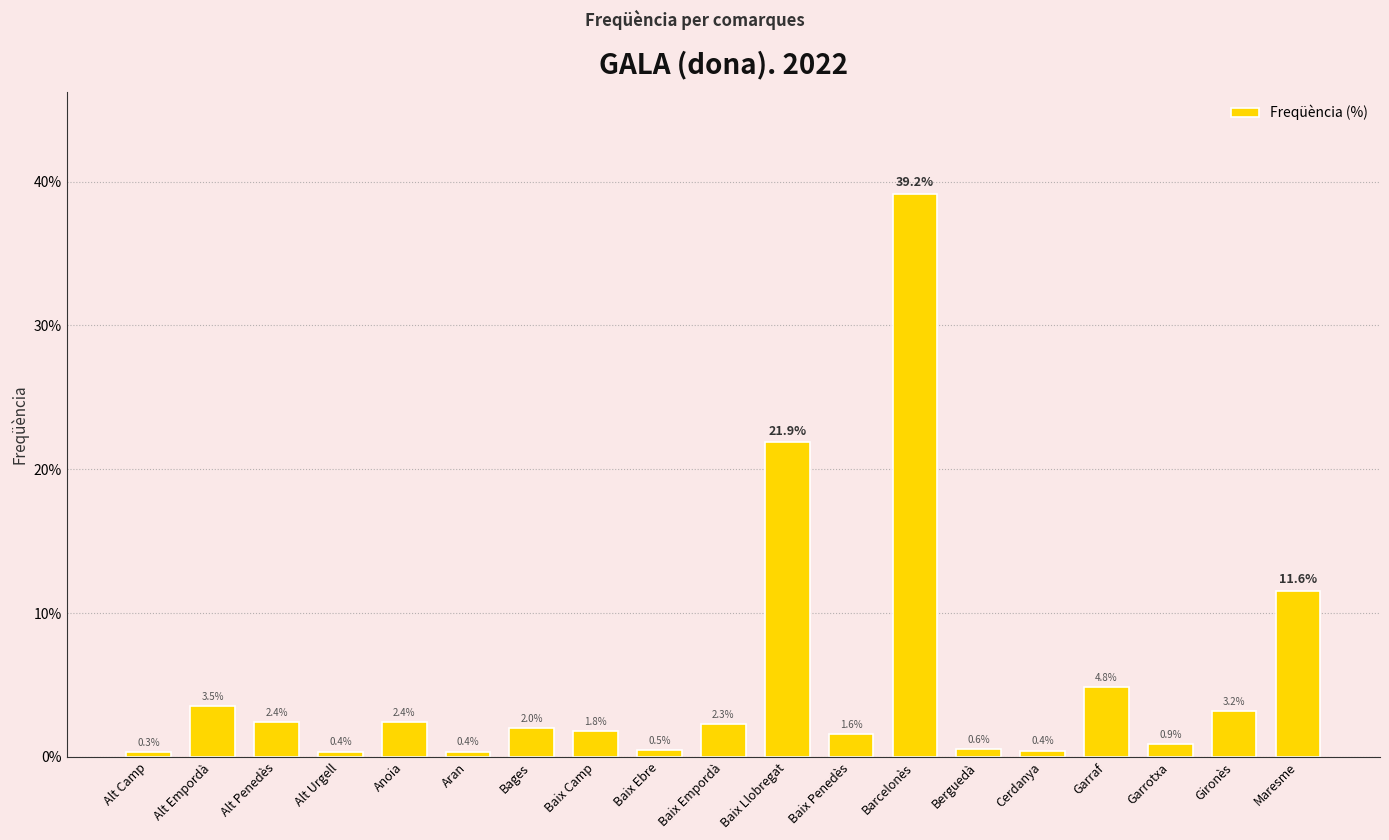

Is it true that the value at Garraf is 2.3?

False